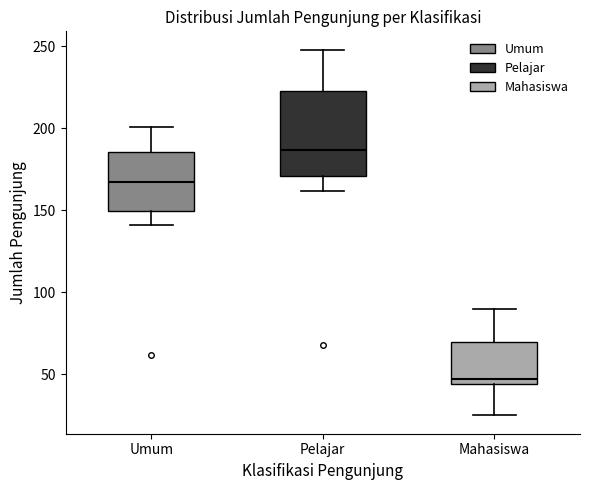

Reading left to right, transcribe this box plot: for each box, give where its median line is, the range the box spans, and where its two whiskers end, as read against the y-axis. The values are not printed on the chart, so give them approximately, as read against the axis.

Umum: median 165, box 150 to 185, whiskers 140 to 200
Pelajar: median 185, box 170 to 225, whiskers 160 to 250
Mahasiswa: median 45 (just above the box's lower edge), box 45 to 70, whiskers 25 to 90